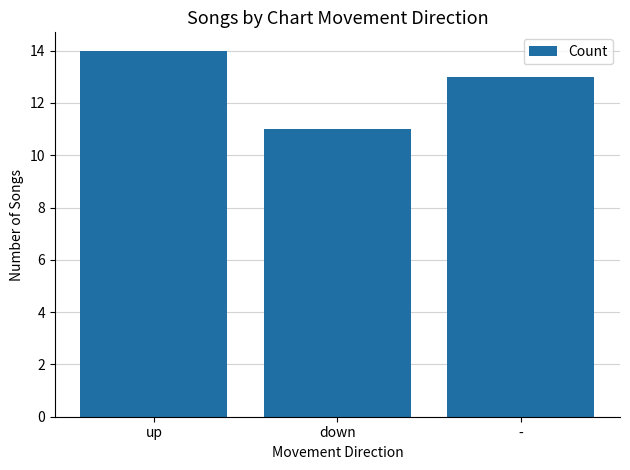

How many distinct data groups are displayed?

1